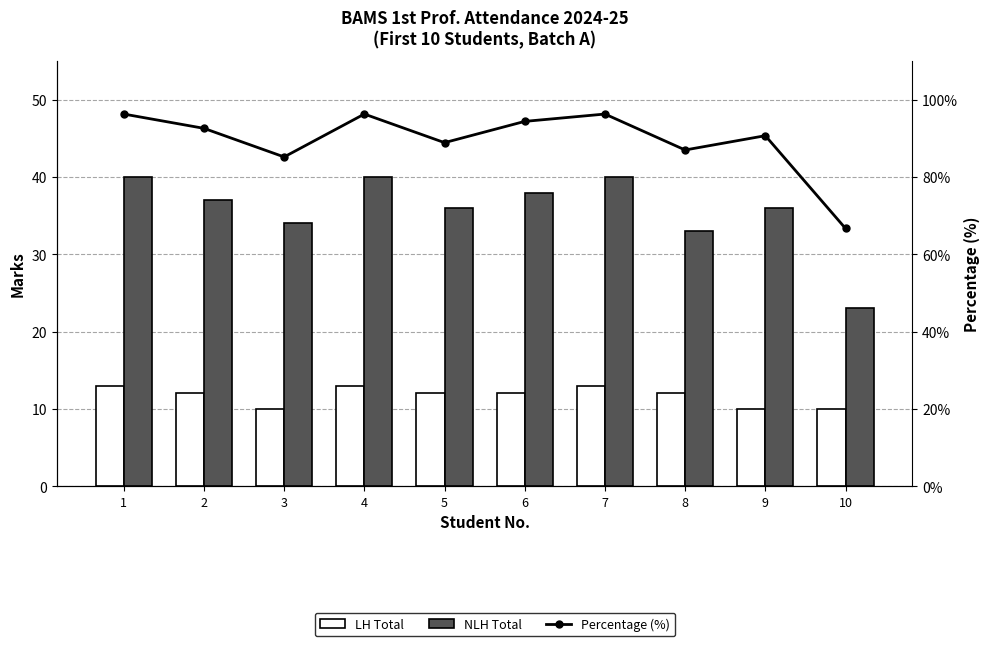

The value of Percentage (%) at 8 is 20.6. True or false?

False